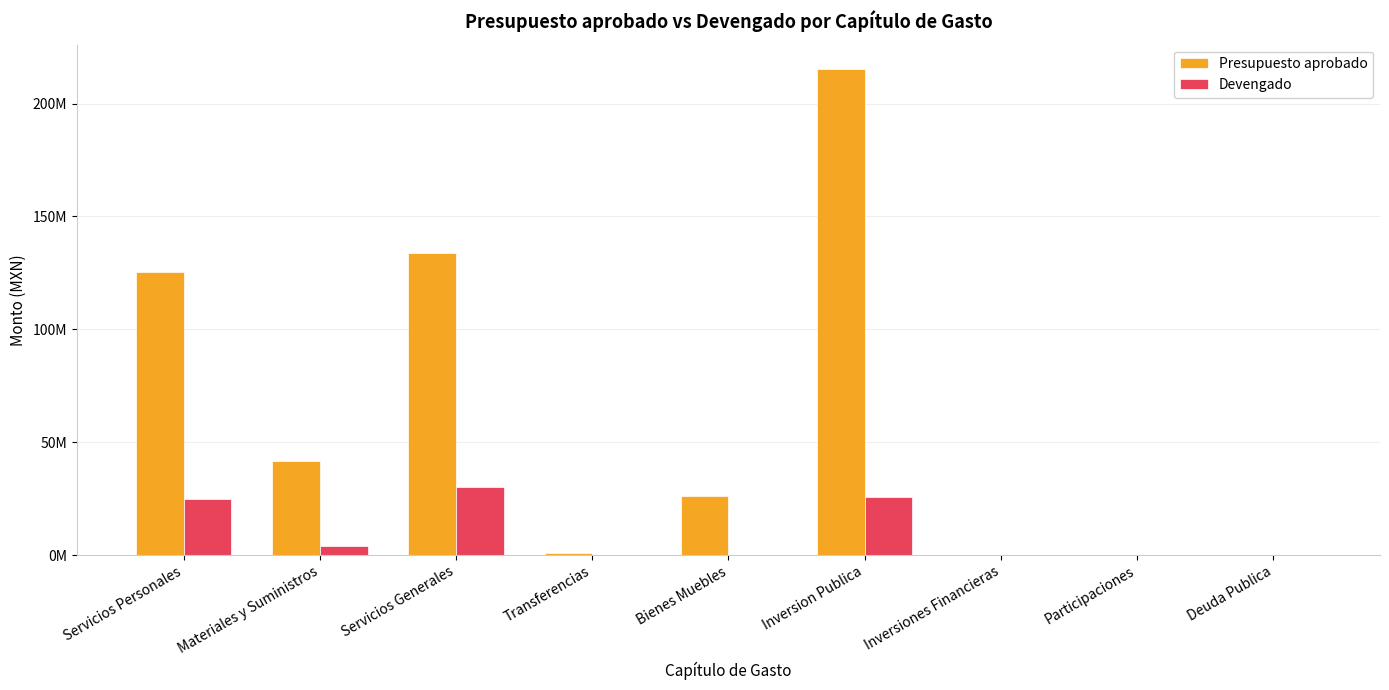

Are the bars horizontal?

No